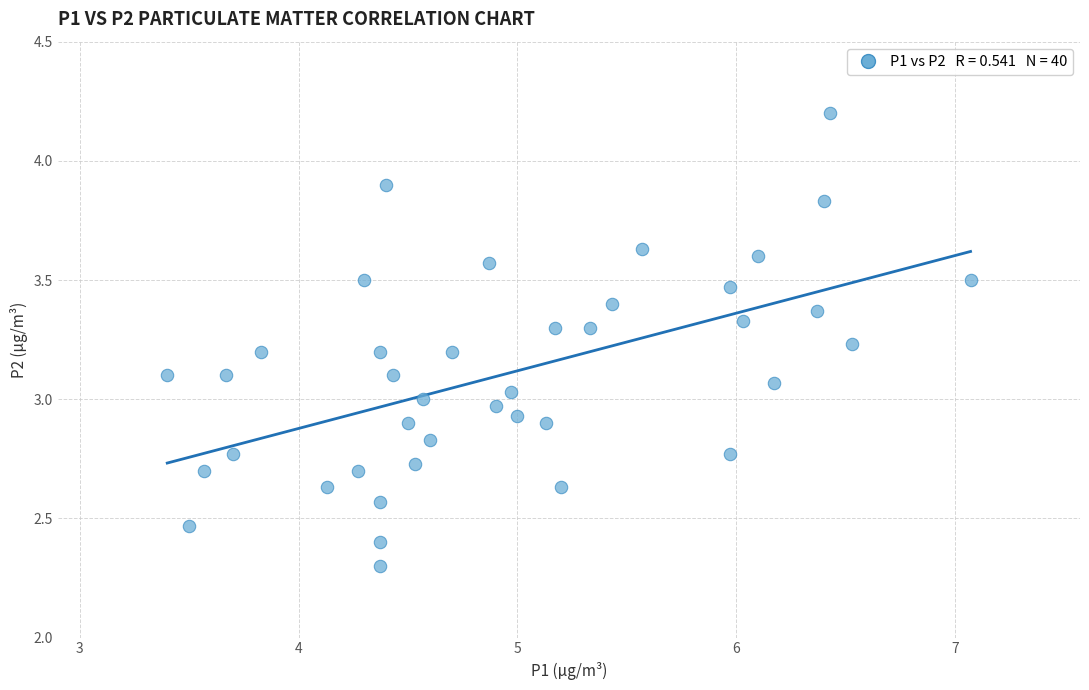

What is the range of X values (max minus min)?

3.7